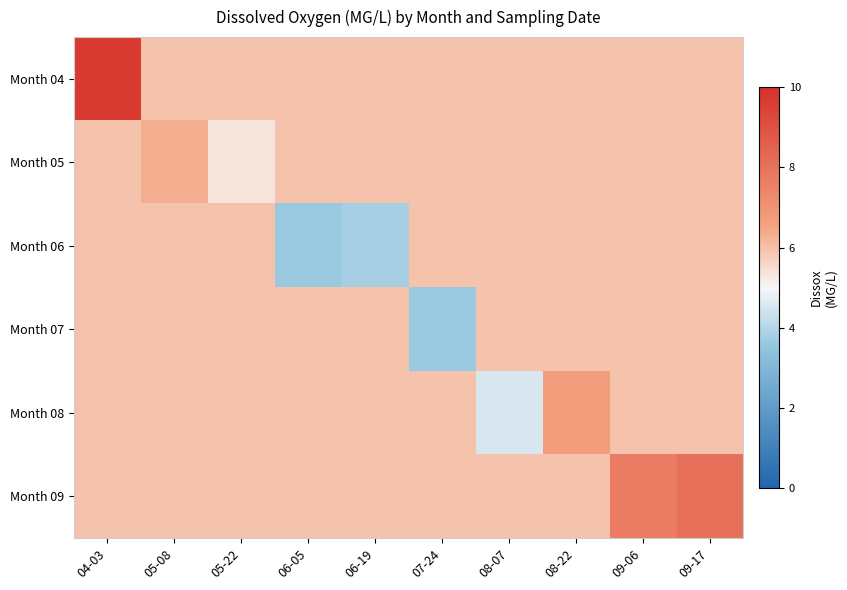

Rank the series by their maximum value, from lowest to highest.

Month 06, Month 07, Month 05, Month 08, Month 09, Month 04